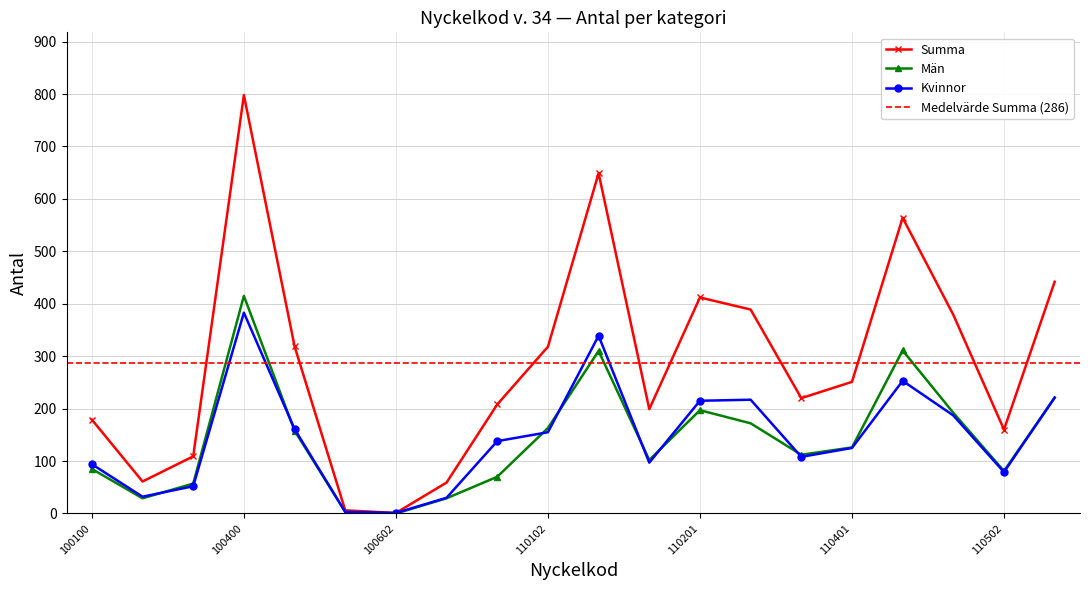

How many lines are shown in the chart?

3